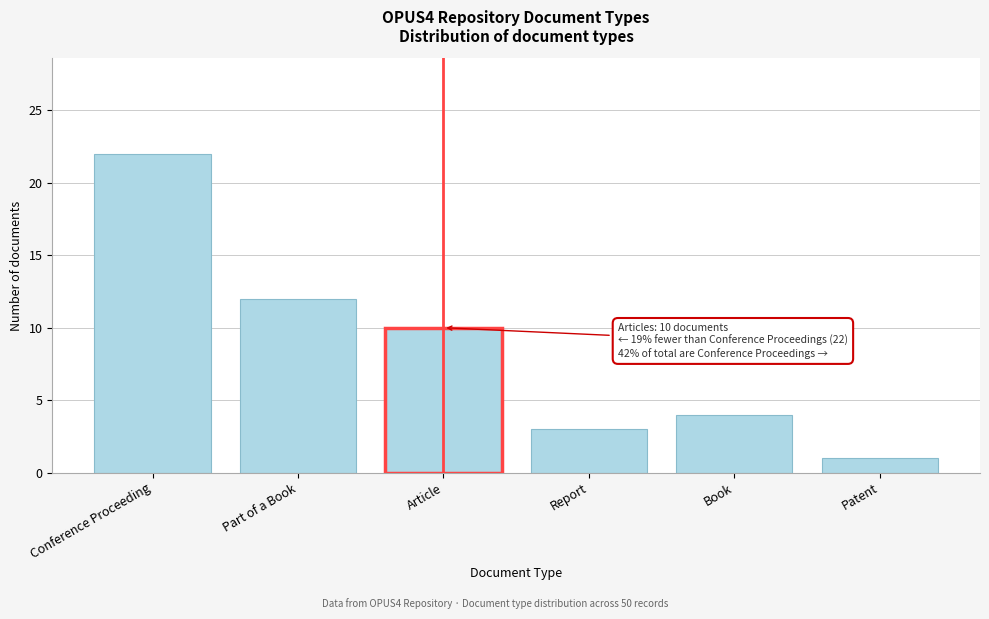

Reading left to right, list all the values displayed in this chart.

Conference Proceeding=22	Part of a Book=12	Article=10	Report=3	Book=4	Patent=1